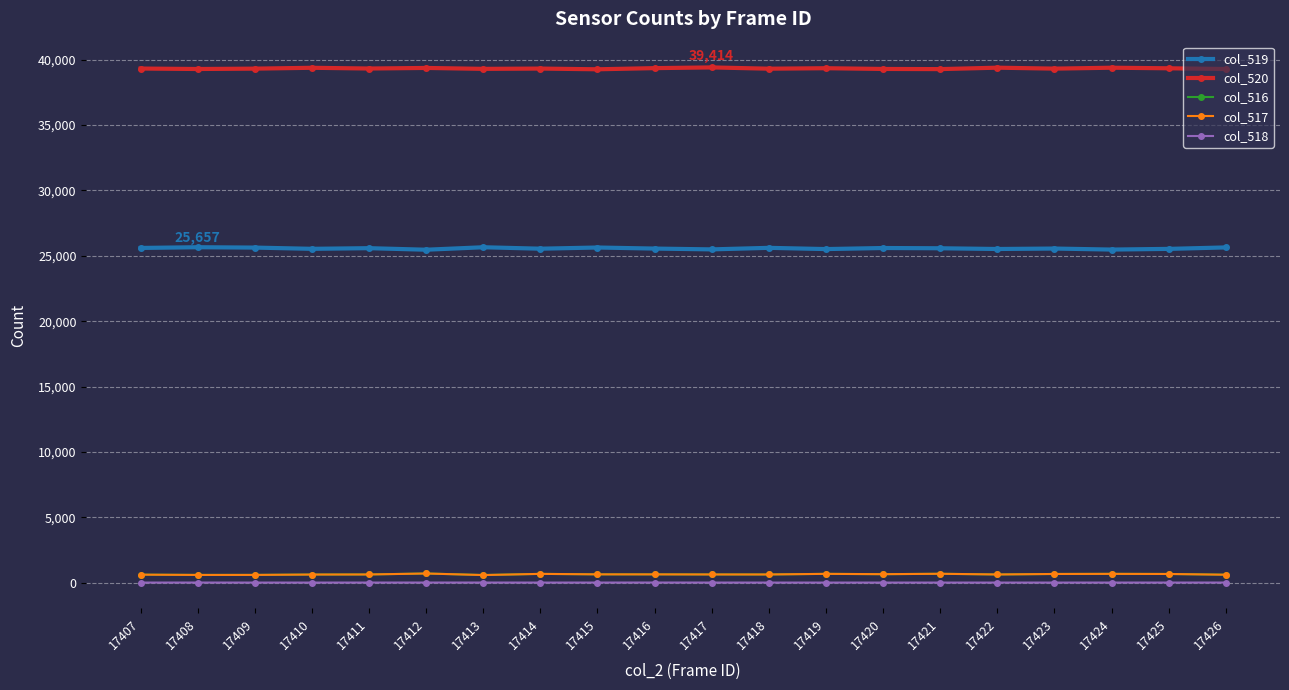

True or false: col_519 has a value of 41419 at 17410.

False